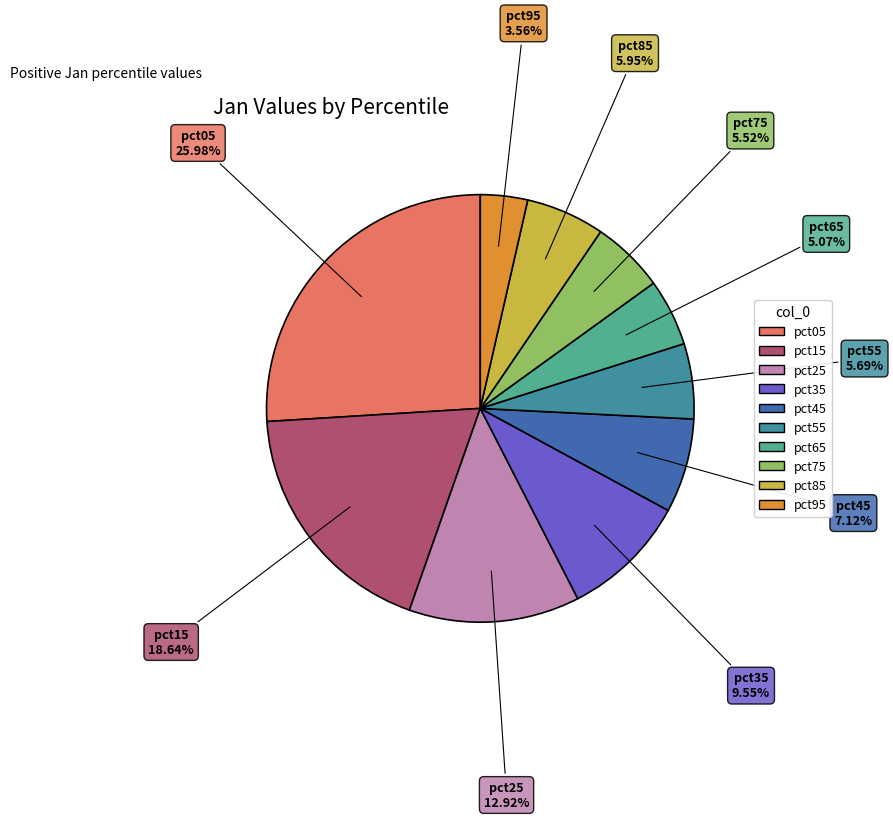

True or false: pct45 accounts for 7% of the total.

True